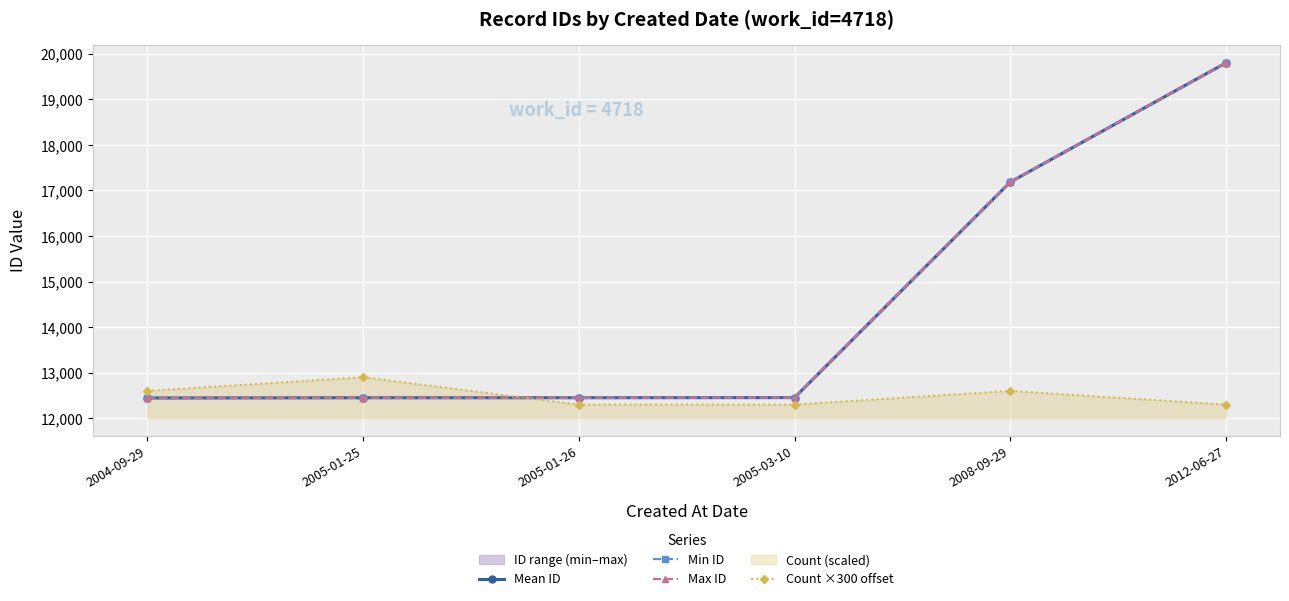

What is the minimum value for Mean ID?

12444.0